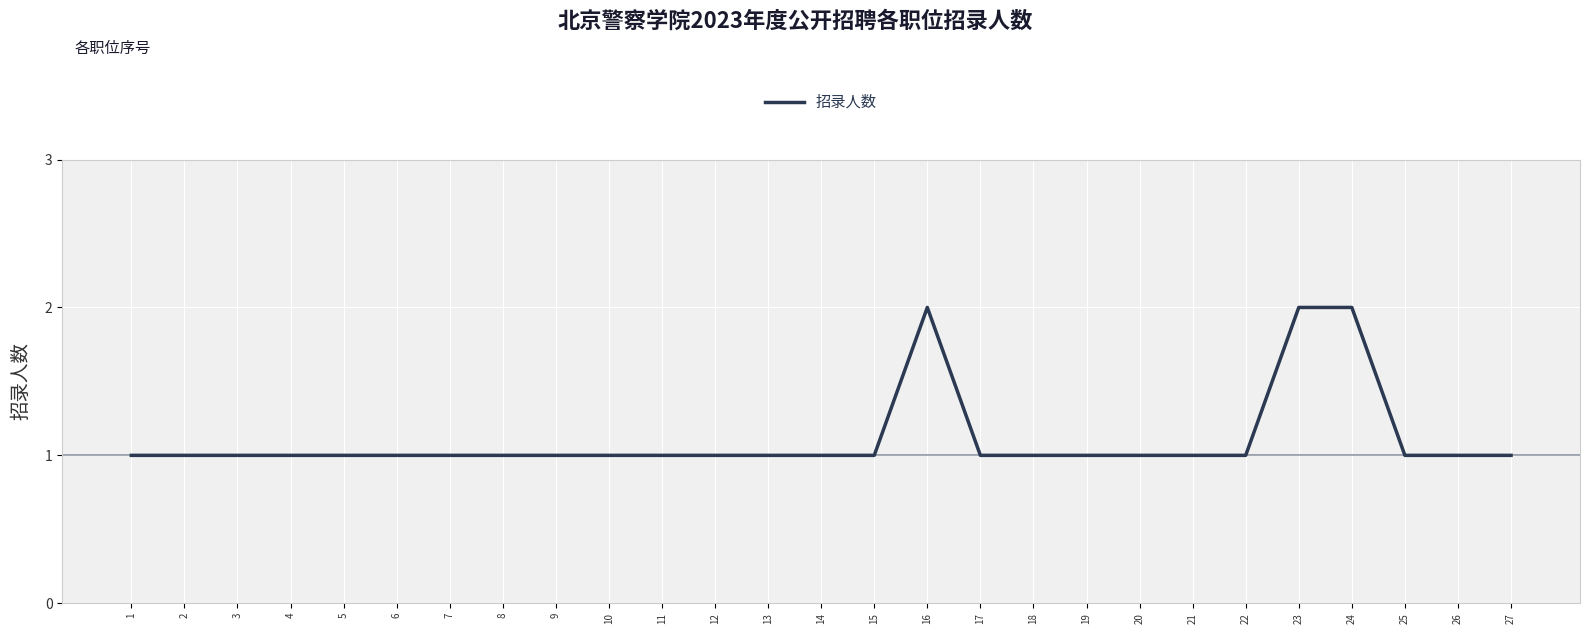

Which has a higher value, 23 or 25?

23